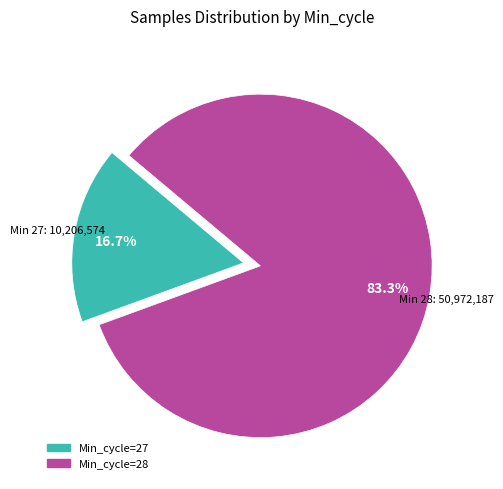

Is there a majority slice in this chart?

Yes